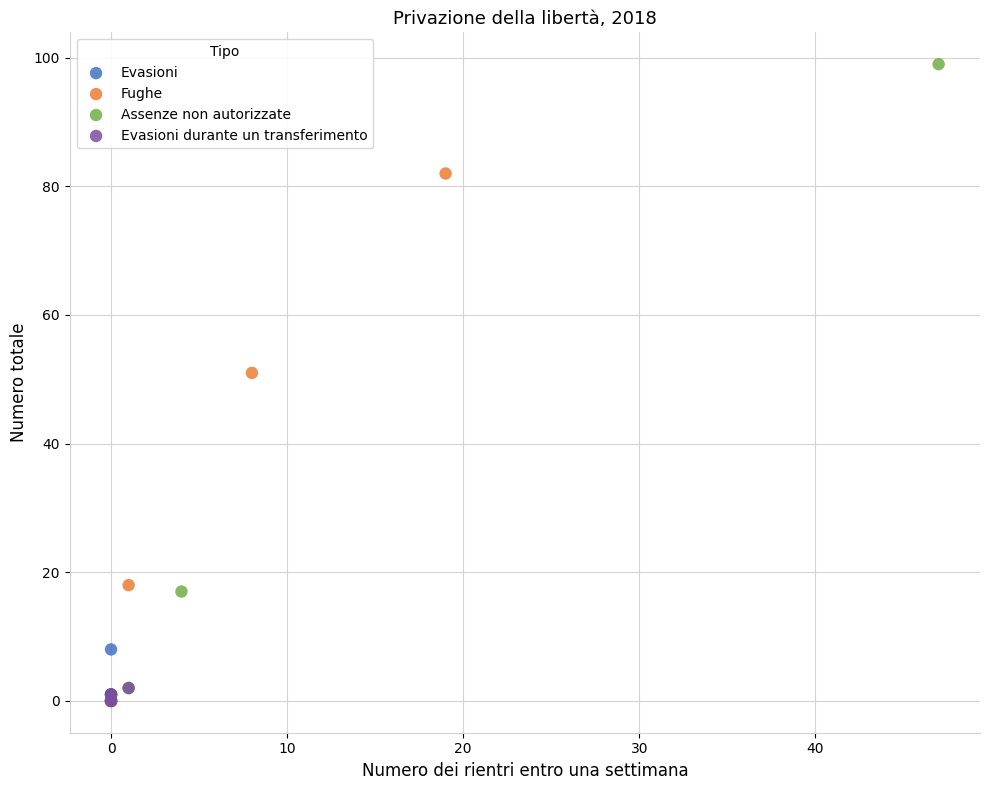

Which series has the widest spread of Y values?

Assenze non autorizzate